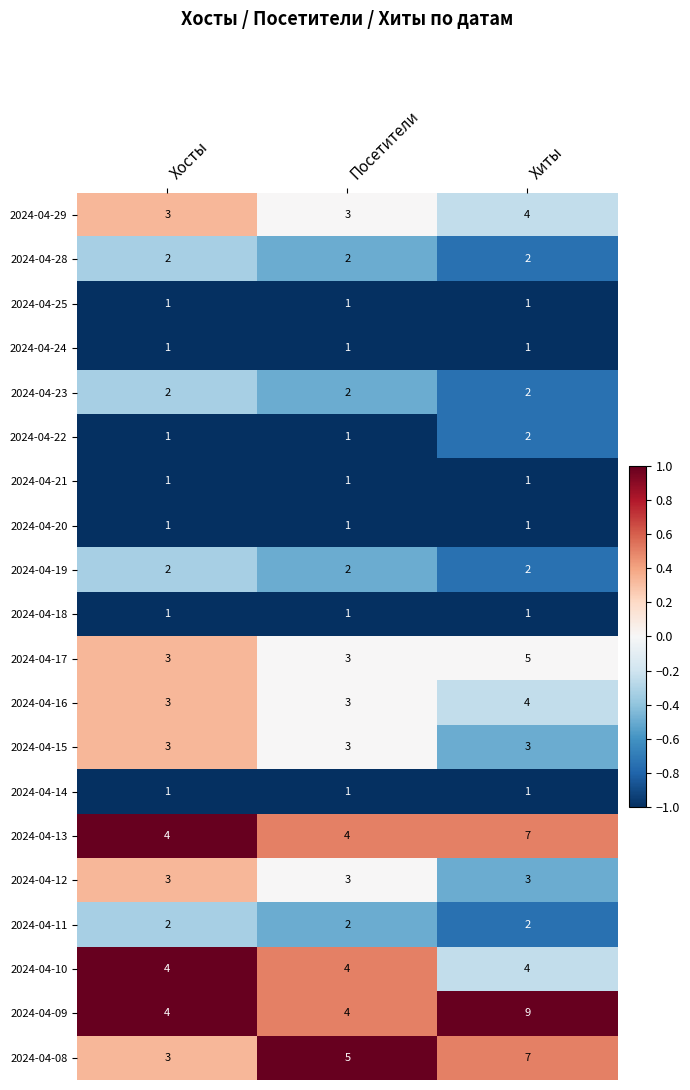

Count the number of data series in this chart.

20